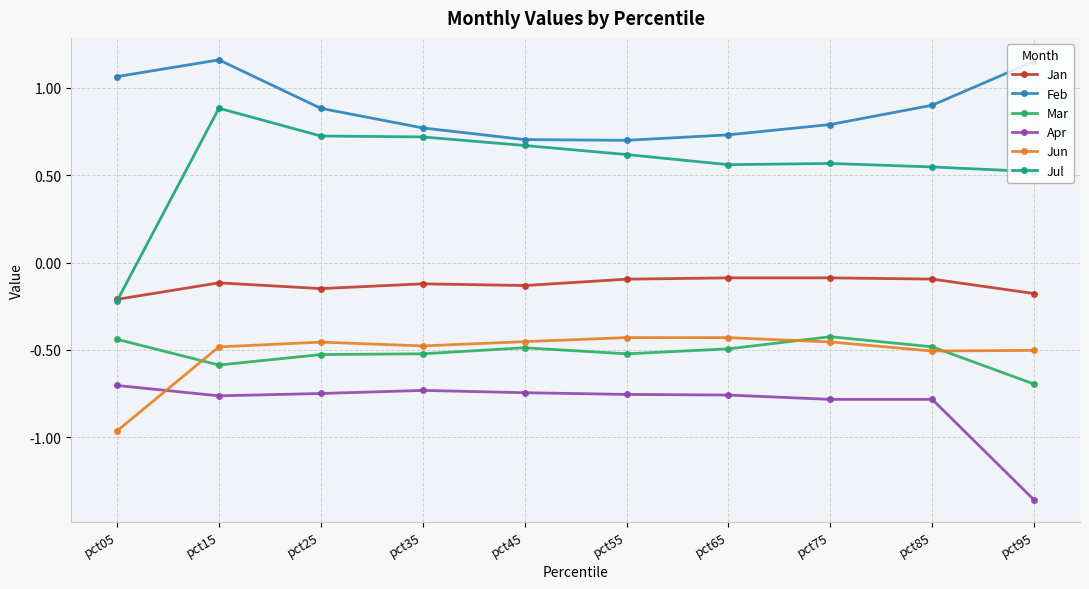

Which series has the largest total across all categories?

Feb